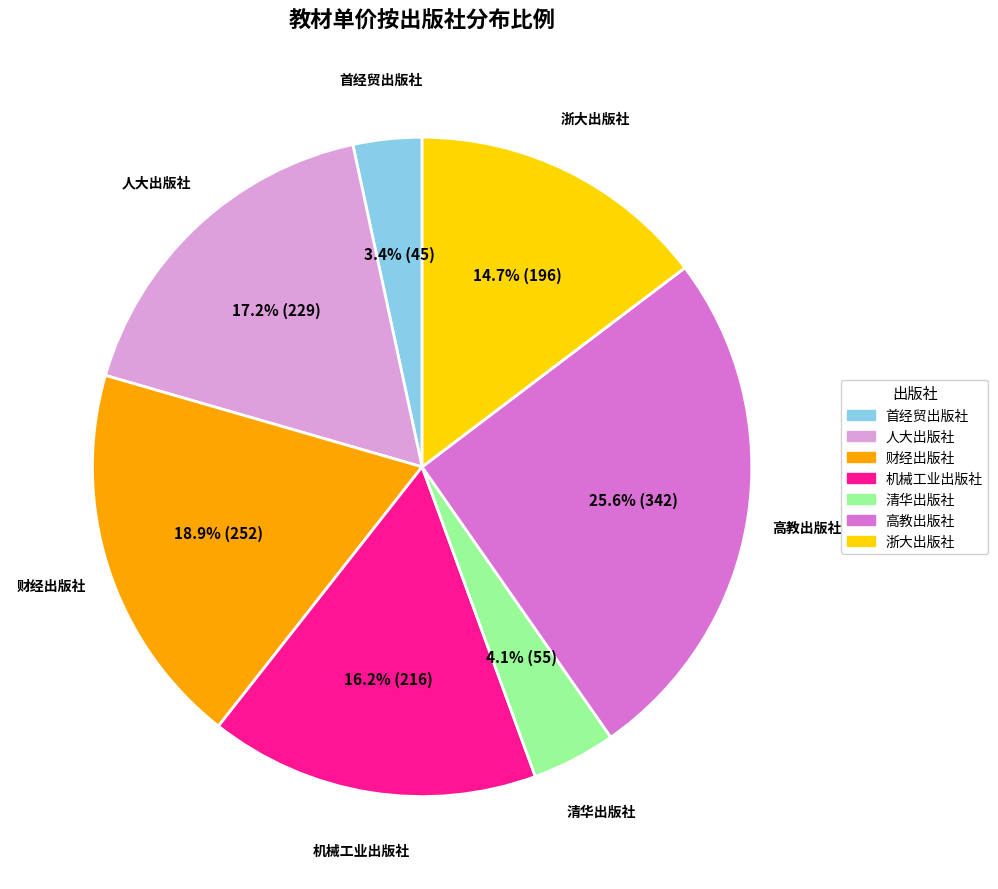

To the nearest percent, what is the difference between the largest and smallest slice percentages?

22%